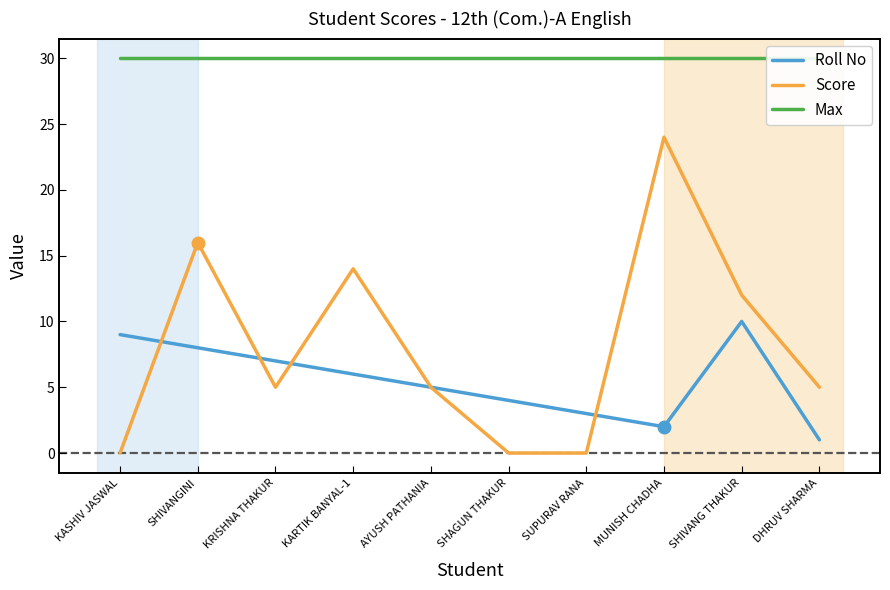

Reading right to left, what are all the values shown in this chart?

Roll No: 1	10	2	3	4	5	6	7	8	9
Score: 5	12	24	0	0	5	14	5	16	0
Max: 30	30	30	30	30	30	30	30	30	30